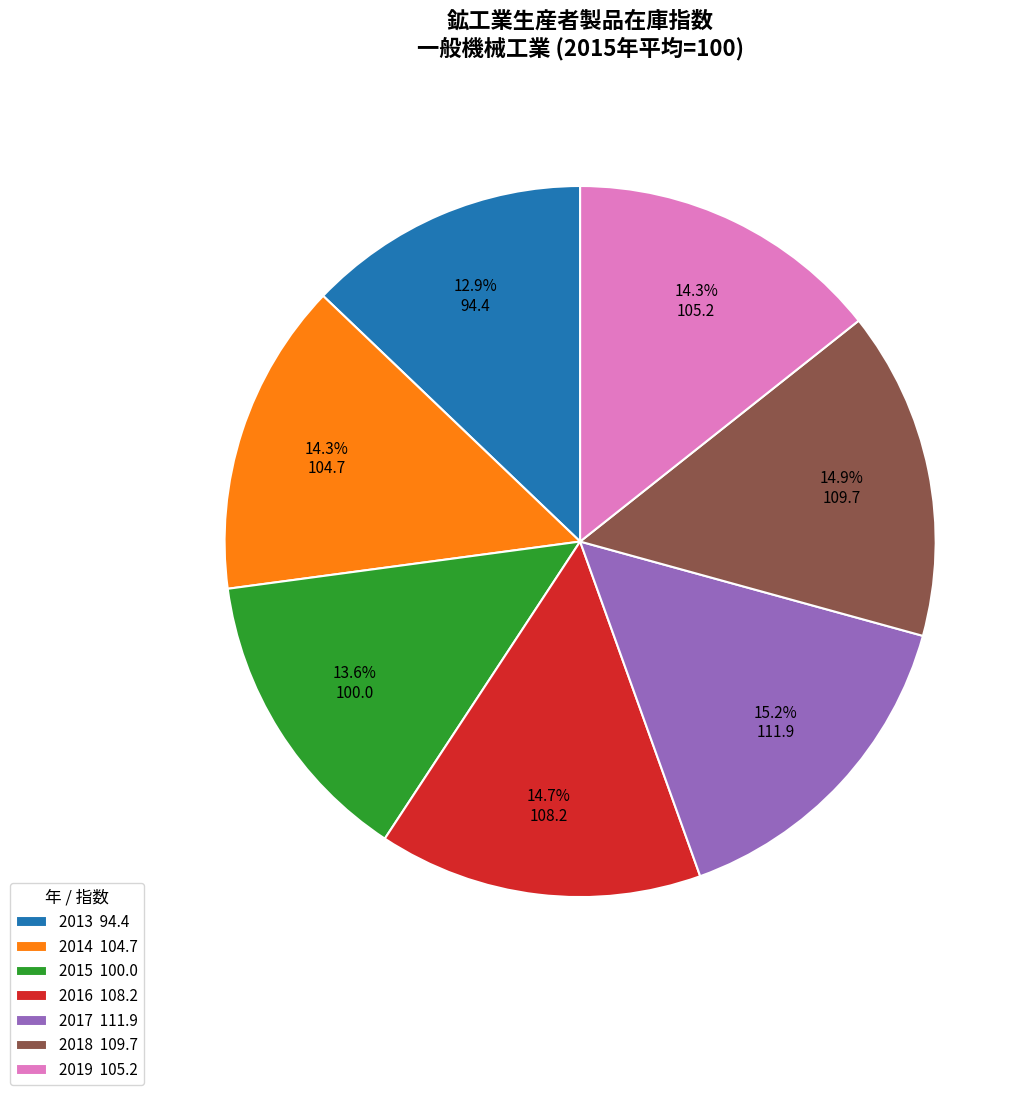

How many slices are in this pie chart?

7